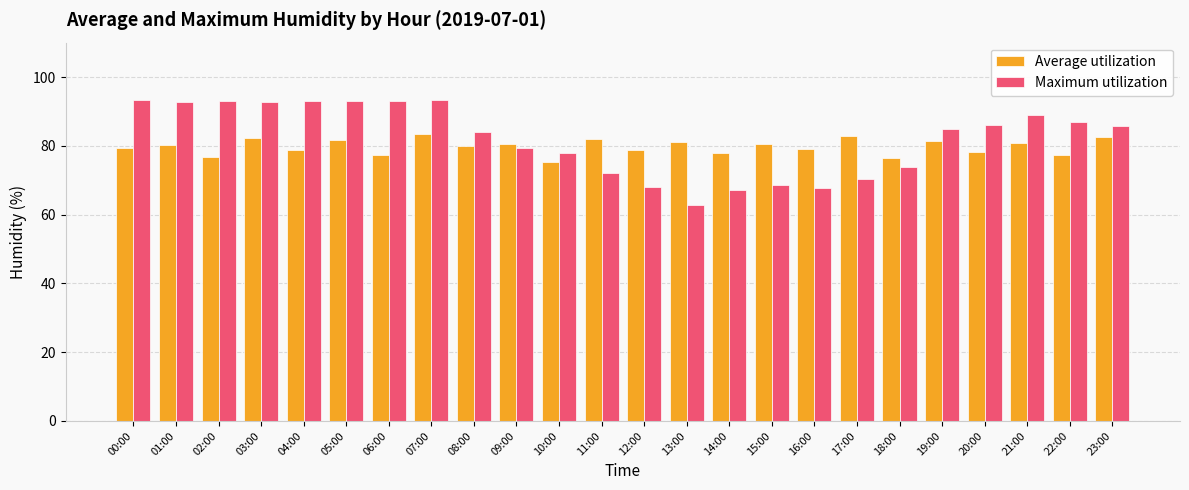

Which label corresponds to the smallest value in the chart?

13:00